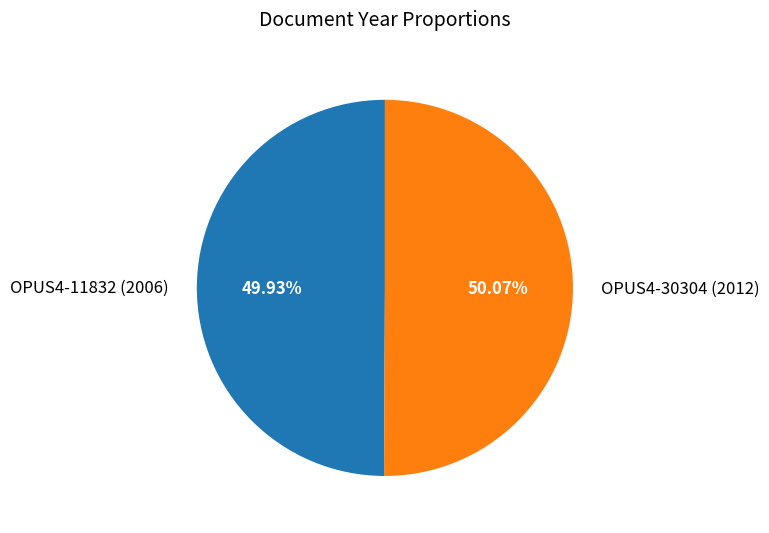

Is there any slice that represents more than half of the pie?

Yes